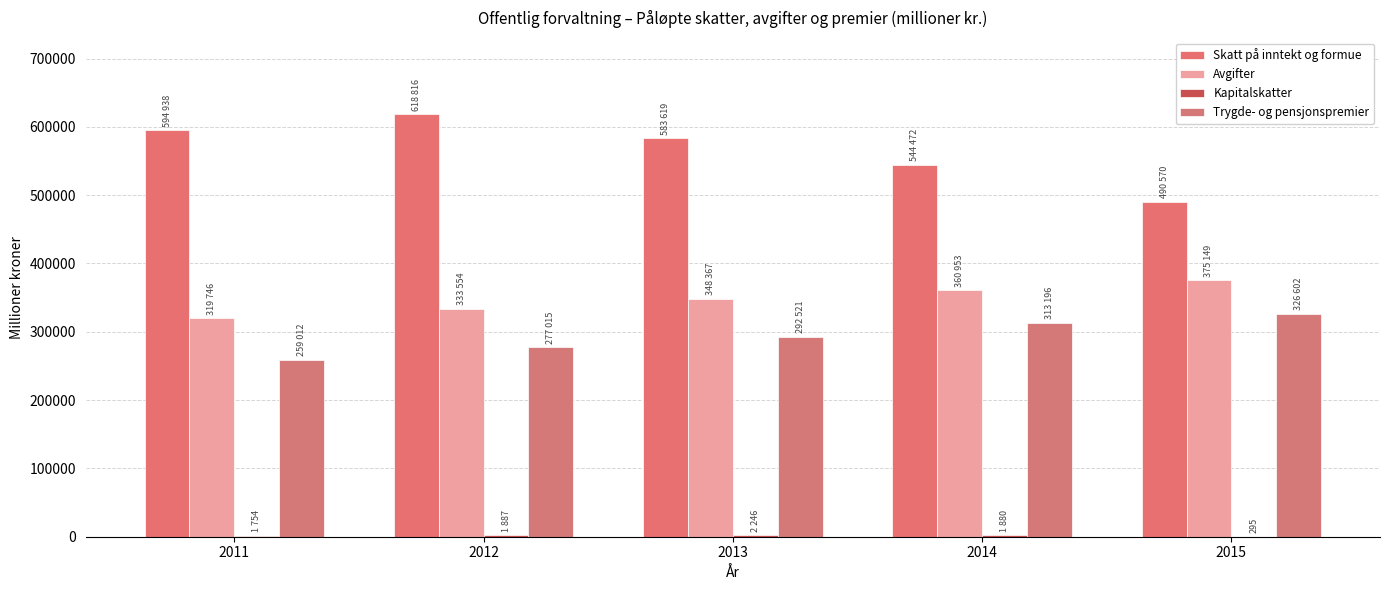

What is the value of the Trygde- og pensjonspremier bar at the 1st from the left?

259012